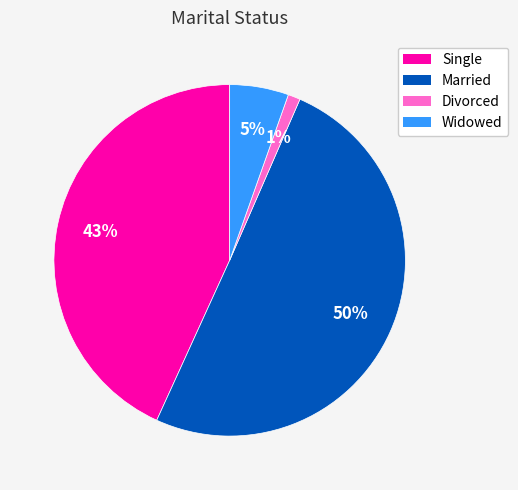

To the nearest percent, what portion does Widowed represent?

5%